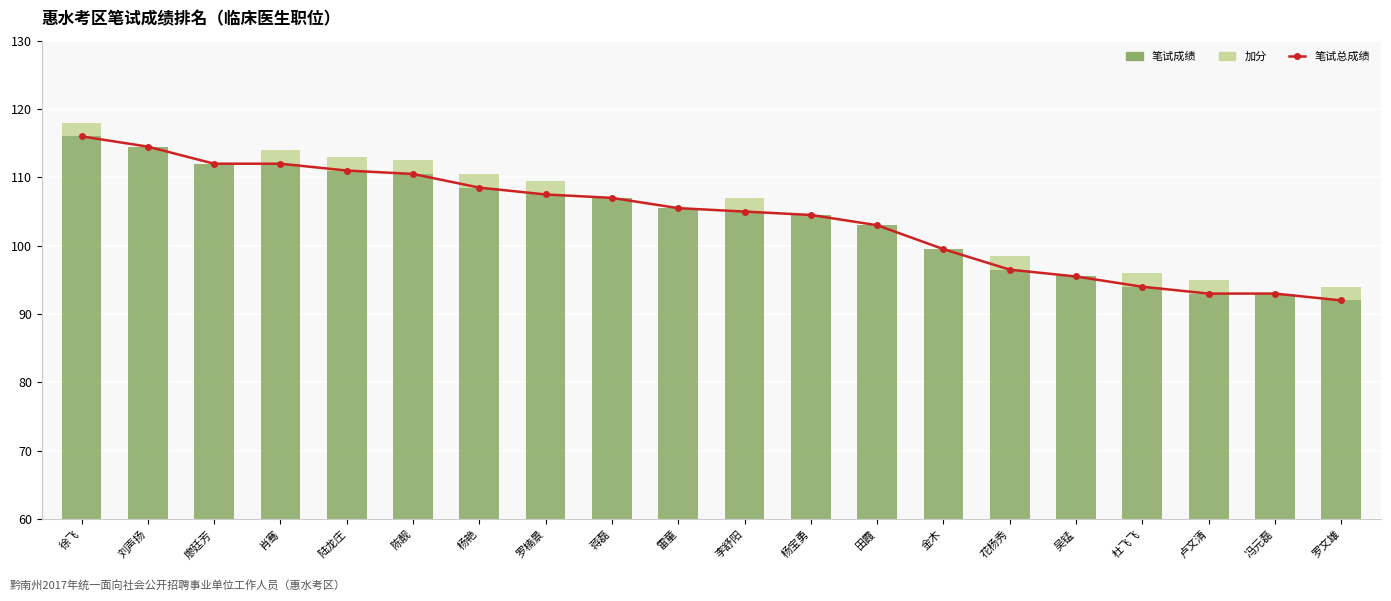

How many categories are shown in the chart?

20